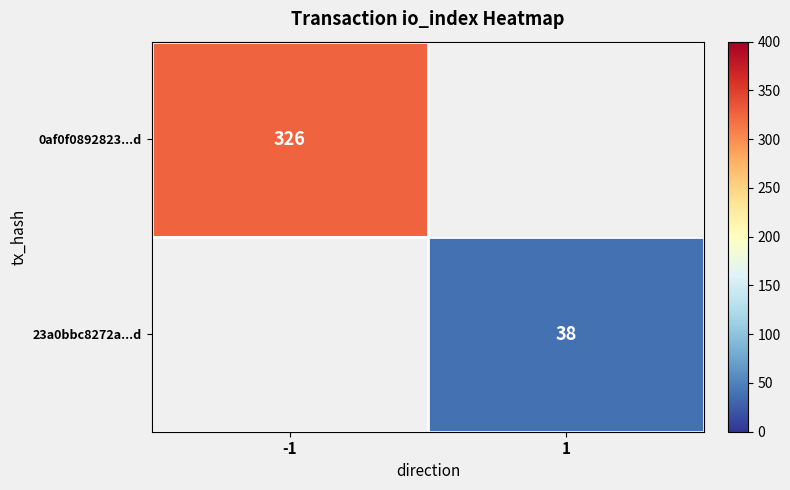

At how many categories does at least one series exceed 262?

1